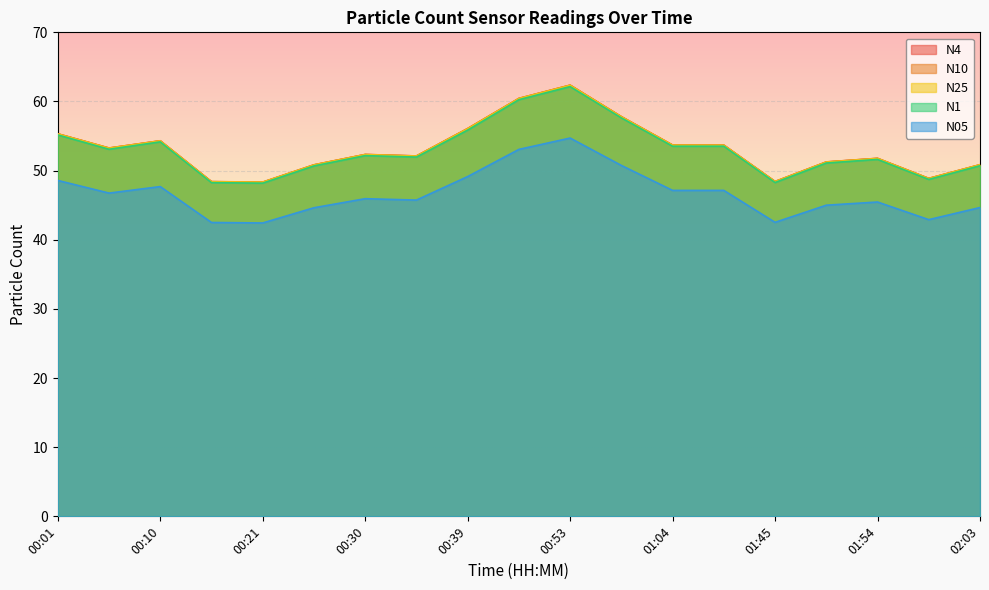

Rank the categories by N4 value from highest to lowest.

00:53, 00:48, 00:57, 00:39, 00:01, 00:10, 01:04, 01:09, 00:05, 00:30, 00:35, 01:54, 01:50, 02:03, 00:25, 01:59, 01:45, 00:14, 00:21